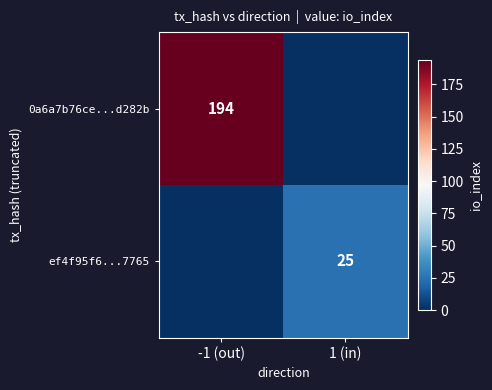

The value of ef4f95f6...7765 at 1 (in) is 38. True or false?

False